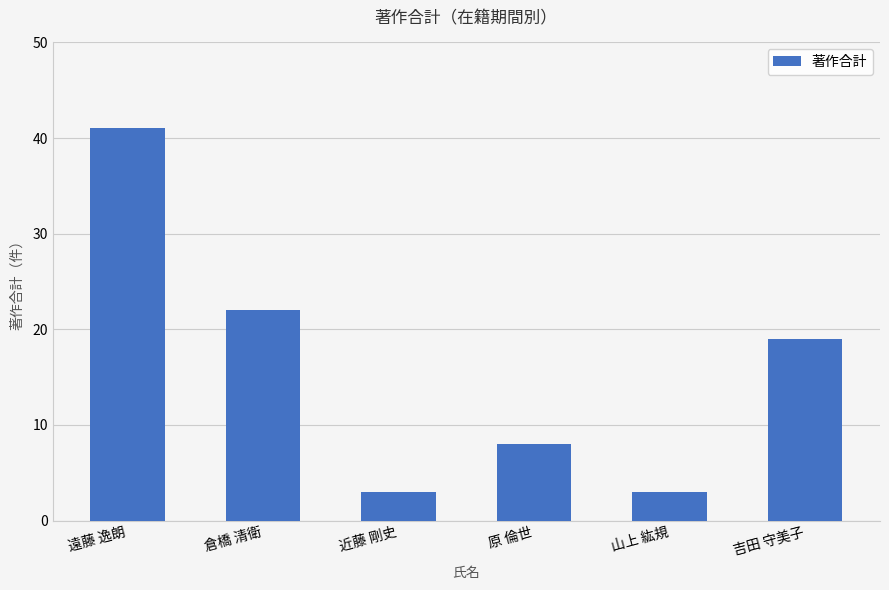

Are the bars horizontal?

No